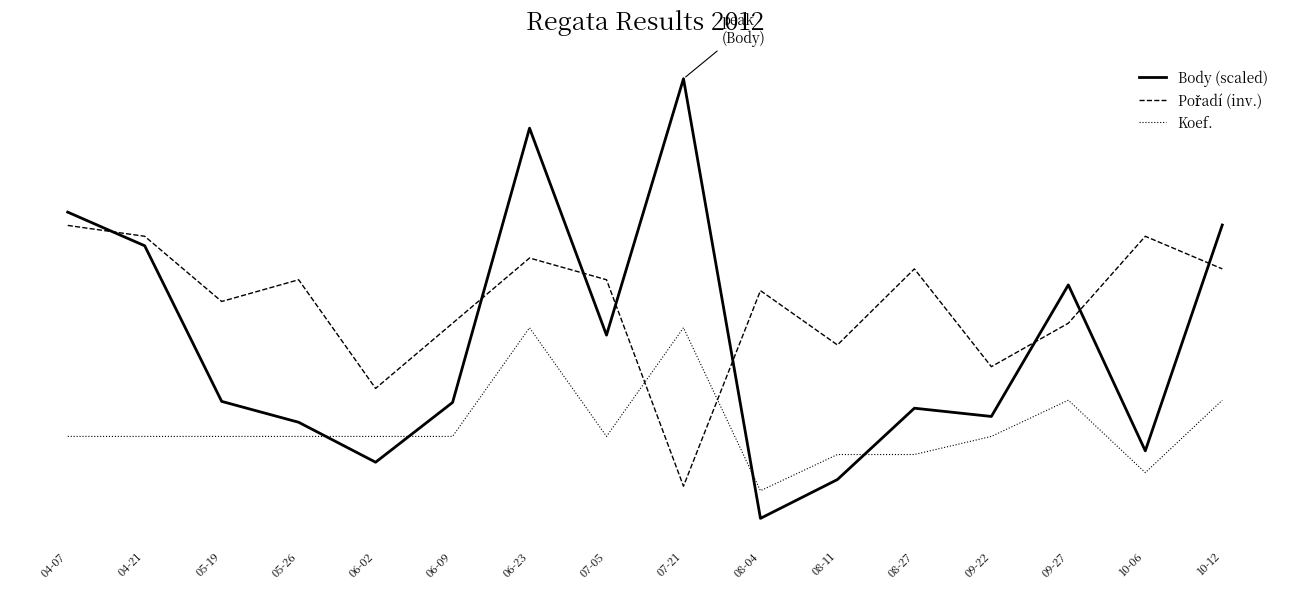

How many interior local peaks does the Koef. series have?

3